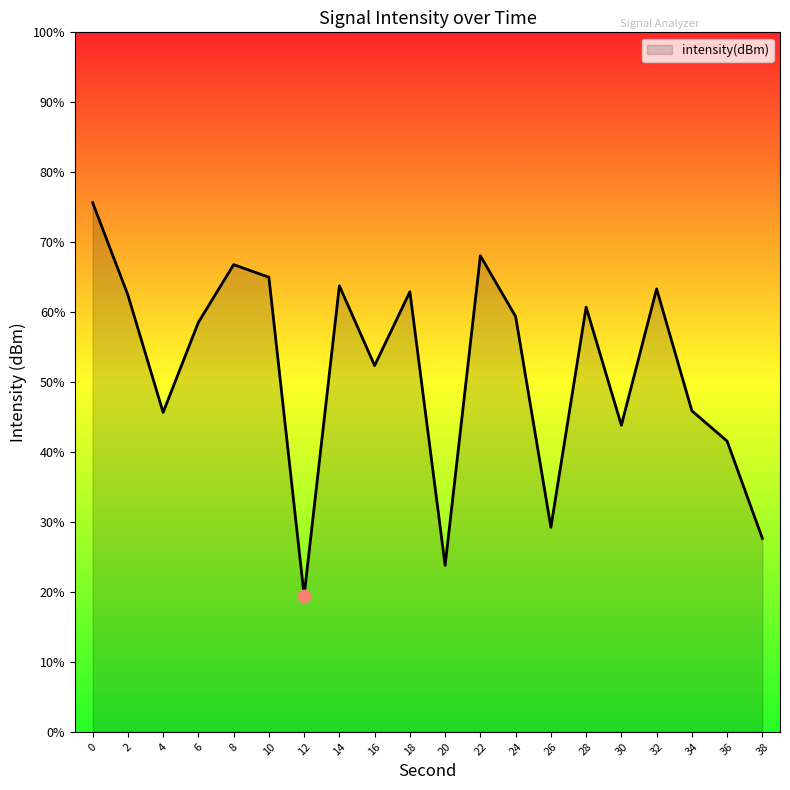

What is the change in value from 14 to 32?

-0.2